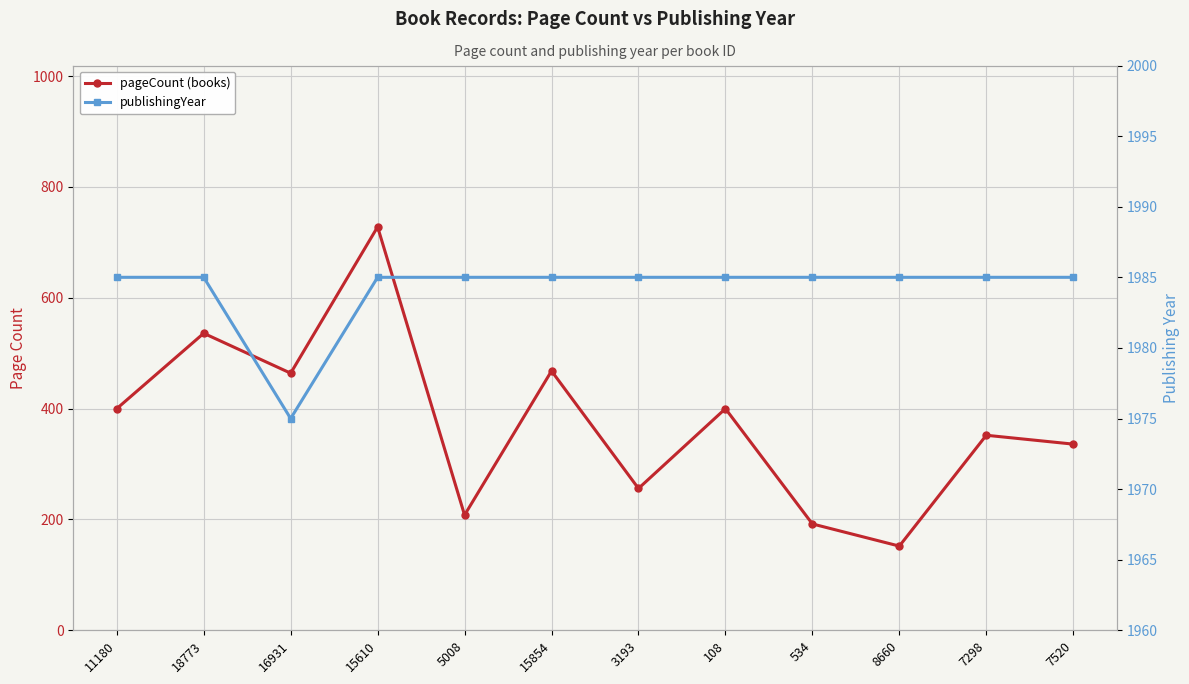

At which label does pageCount first exceed 400?

18773